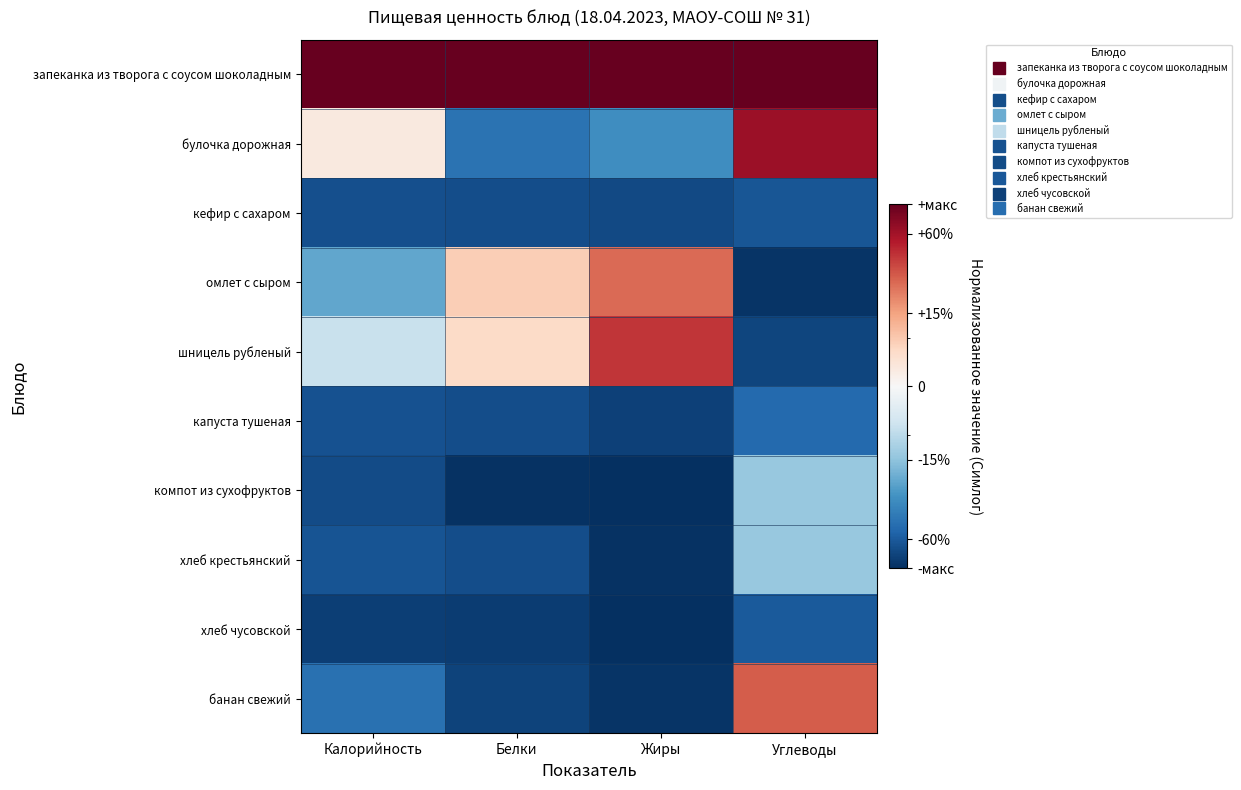

At how many categories does at least one series exceed 0?

4